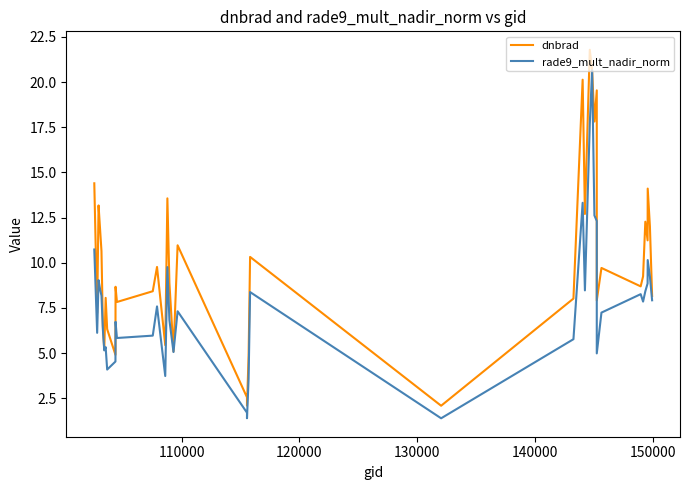

True or false: dnbrad and rade9_mult_nadir_norm intersect in this chart.

False